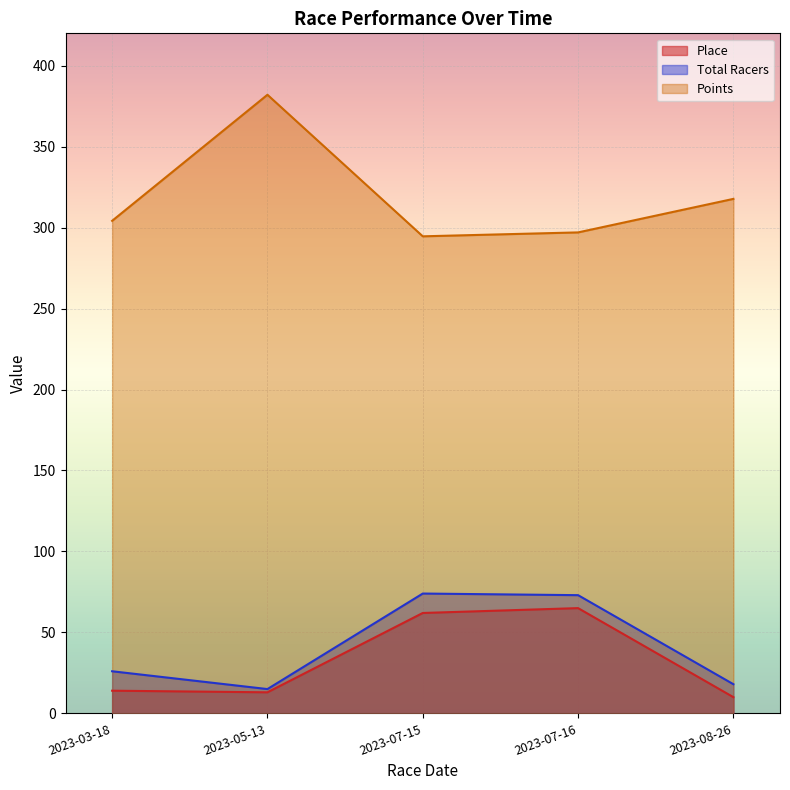

Which label corresponds to the largest value in the chart?

2023-05-13